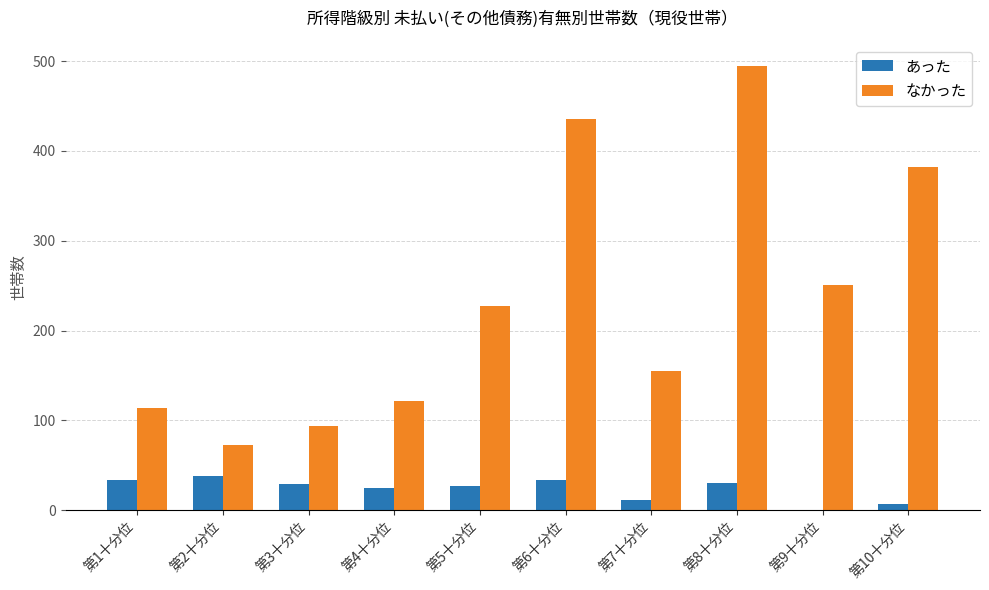

Which series has the widest spread of values?

なかった